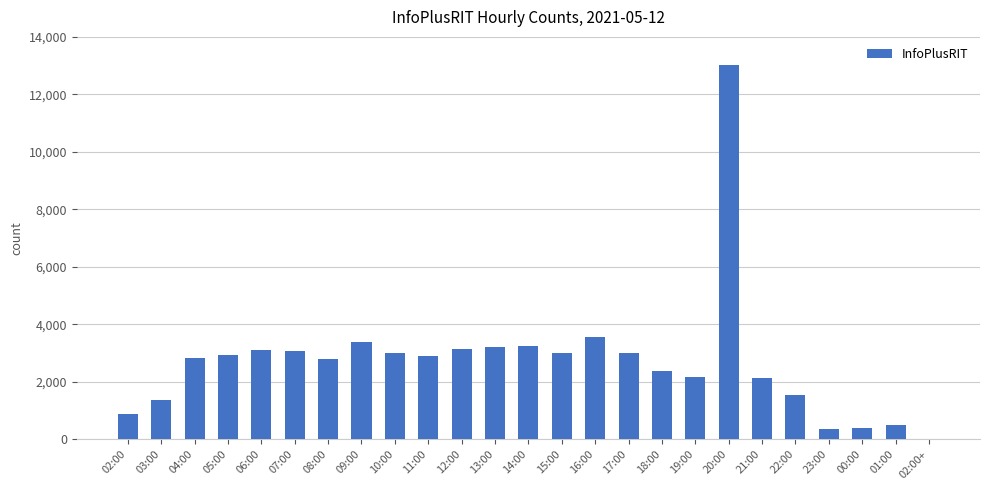

At which category does the chart reach its peak across all series?

20:00